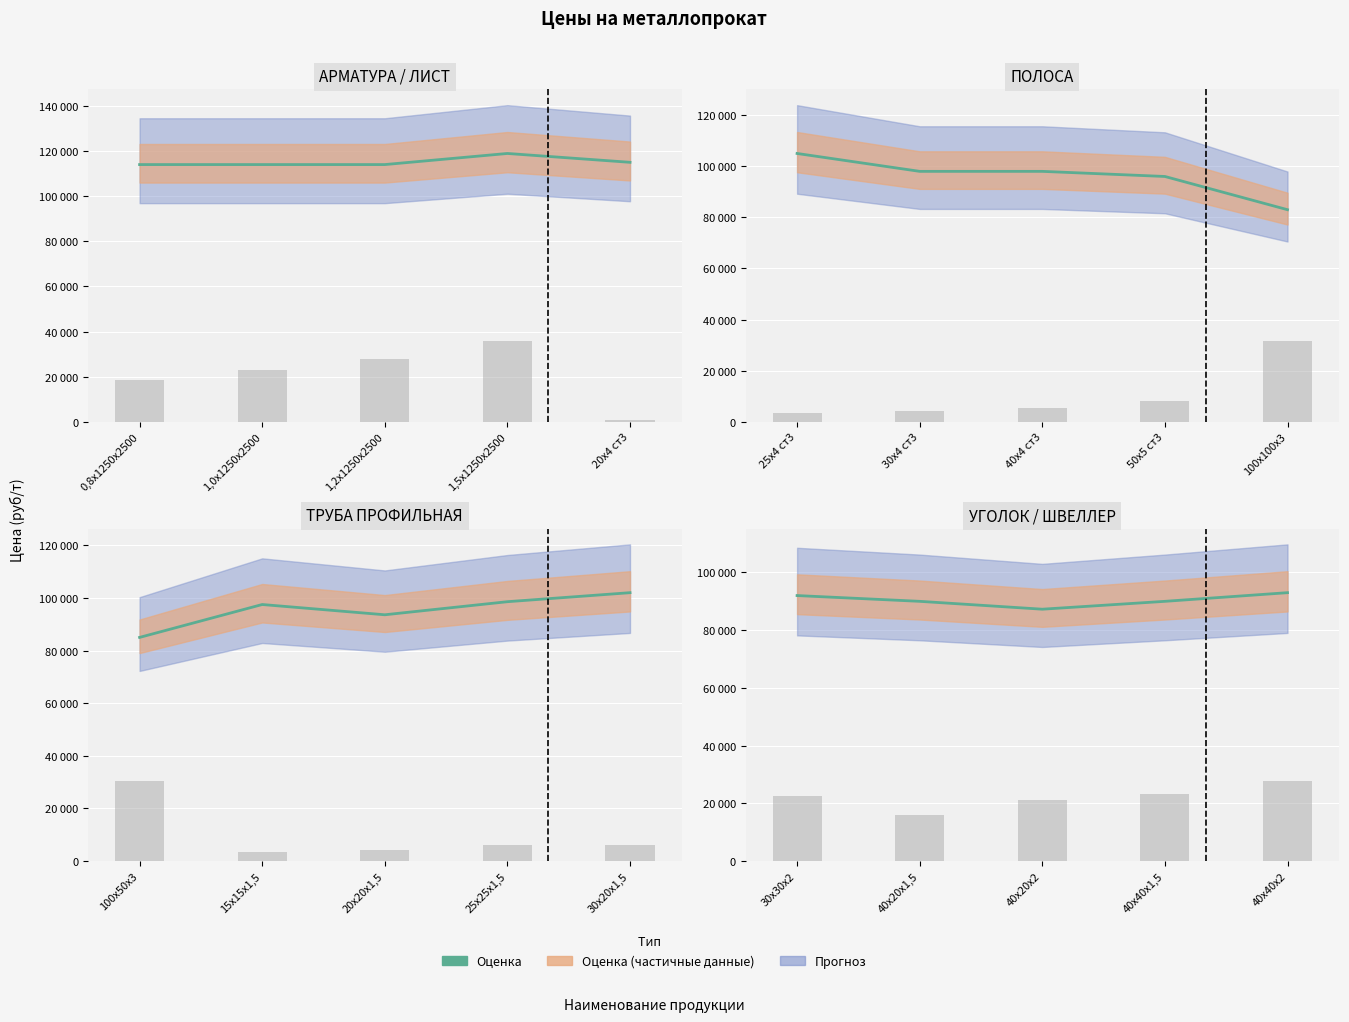

Does the chart contain any negative values?

No